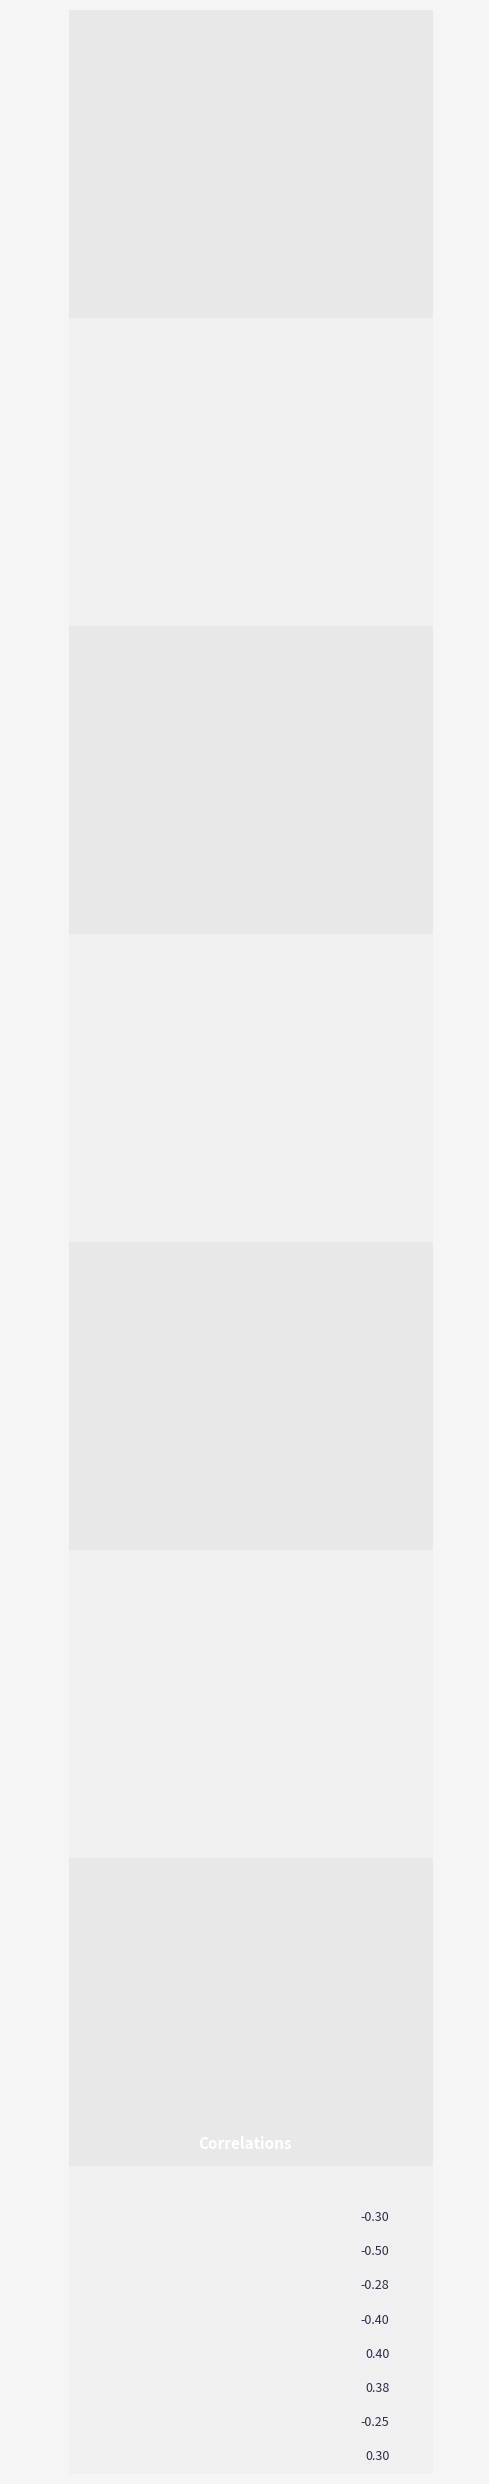

Count the values in the range 0 to 1.

3